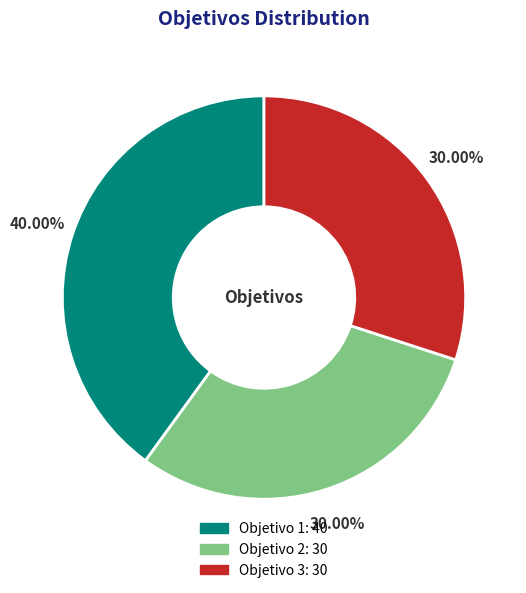

How many slices are in this pie chart?

3